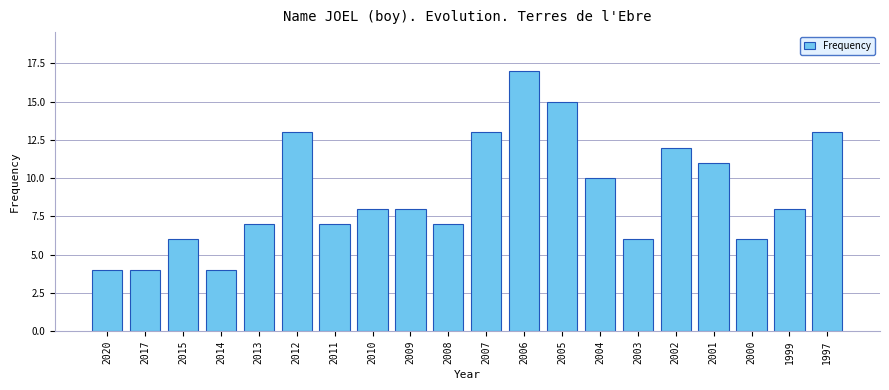

Reading left to right, transcribe all the data shown in this chart.

4	4	6	4	7	13	7	8	8	7	13	17	15	10	6	12	11	6	8	13